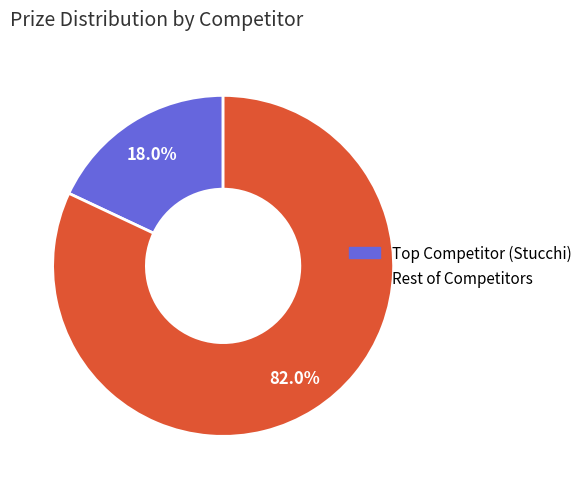

Is there a majority slice in this chart?

Yes